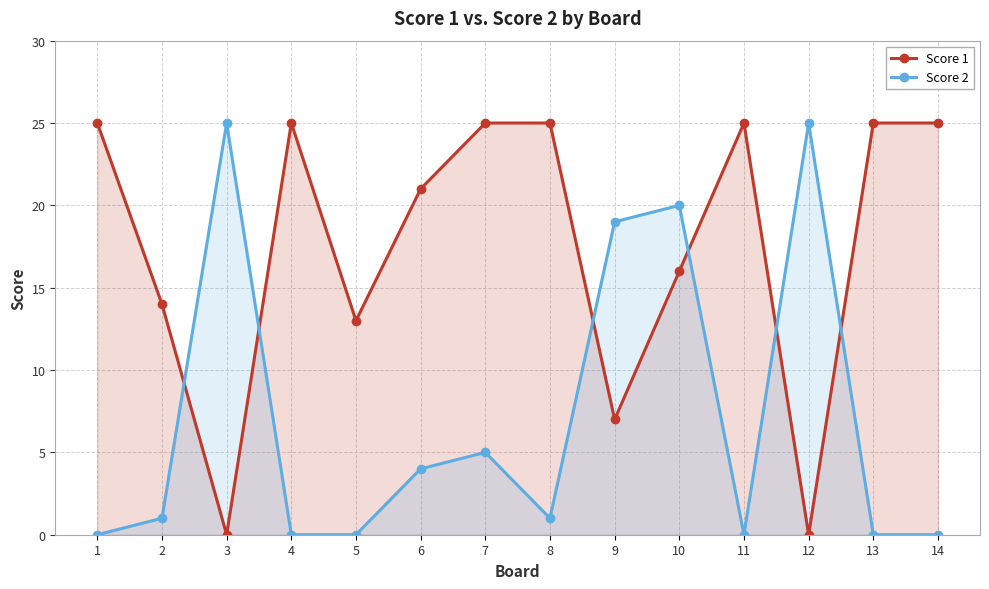

List the series in order of their peak value, lowest first.

Score 1, Score 2